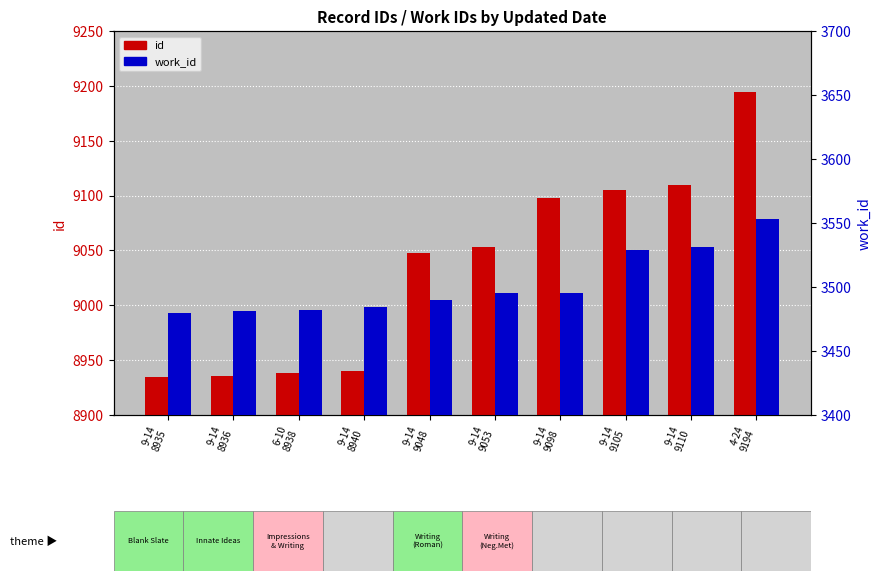

List the series in order of their peak value, highest first.

id, work_id